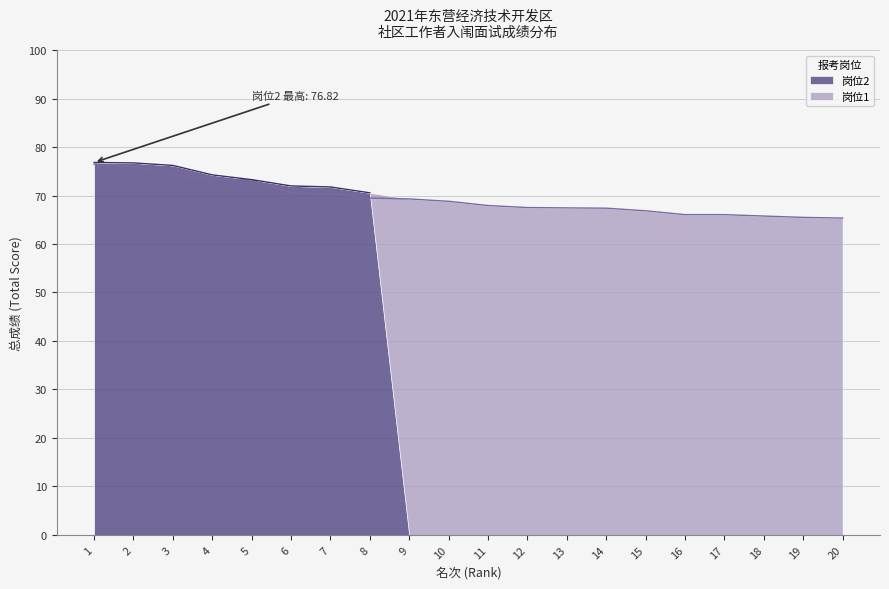

Is it true that 岗位2 equals 37.0 at 4?

False